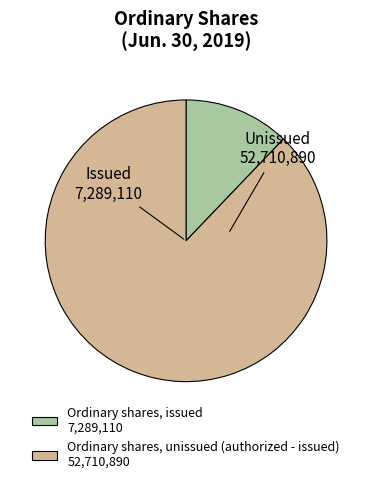

Is there a majority slice in this chart?

Yes